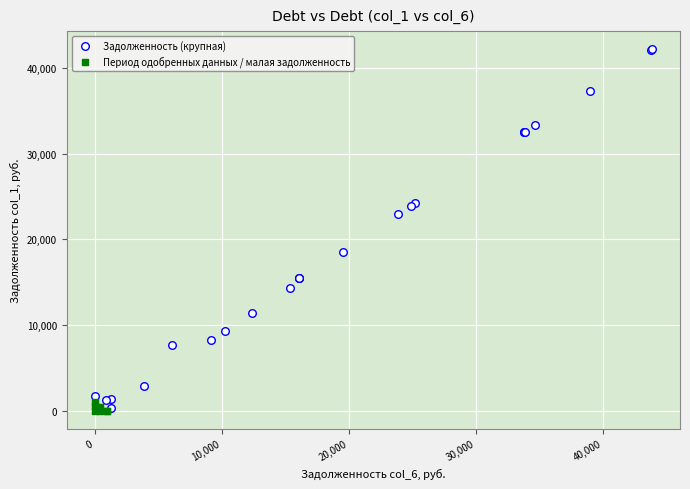

Which series has the widest spread of Y values?

Задолженность (крупная)